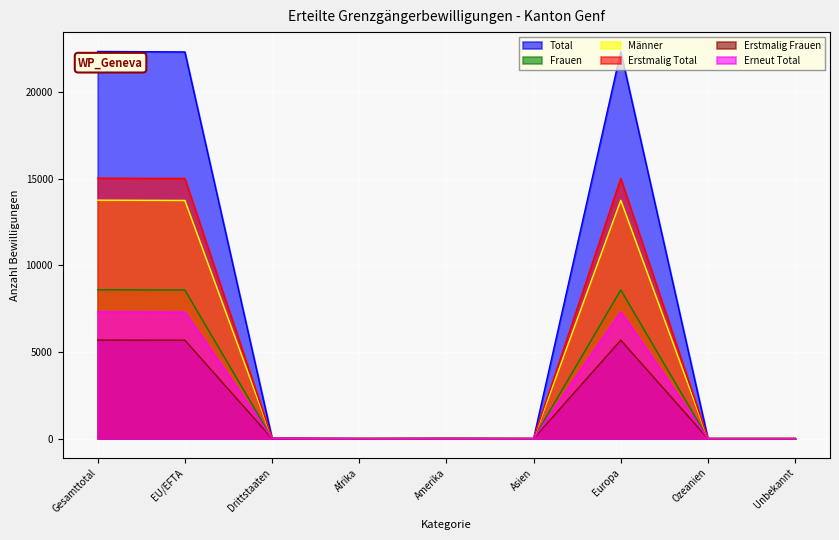

How many positive values does the Männer series have?

7